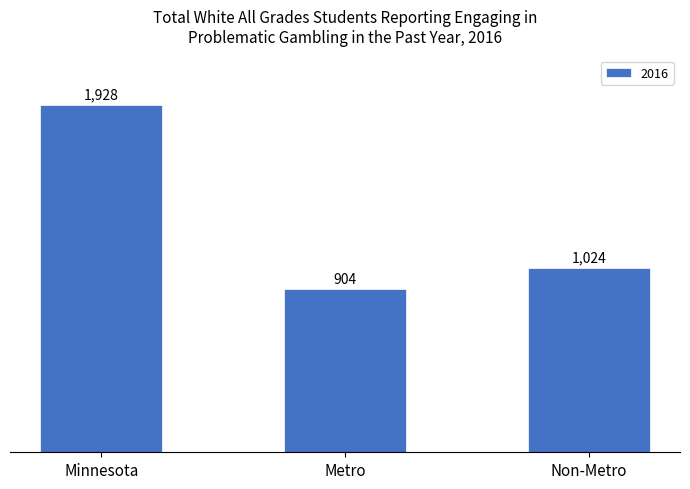

What position from the left is Metro?

2